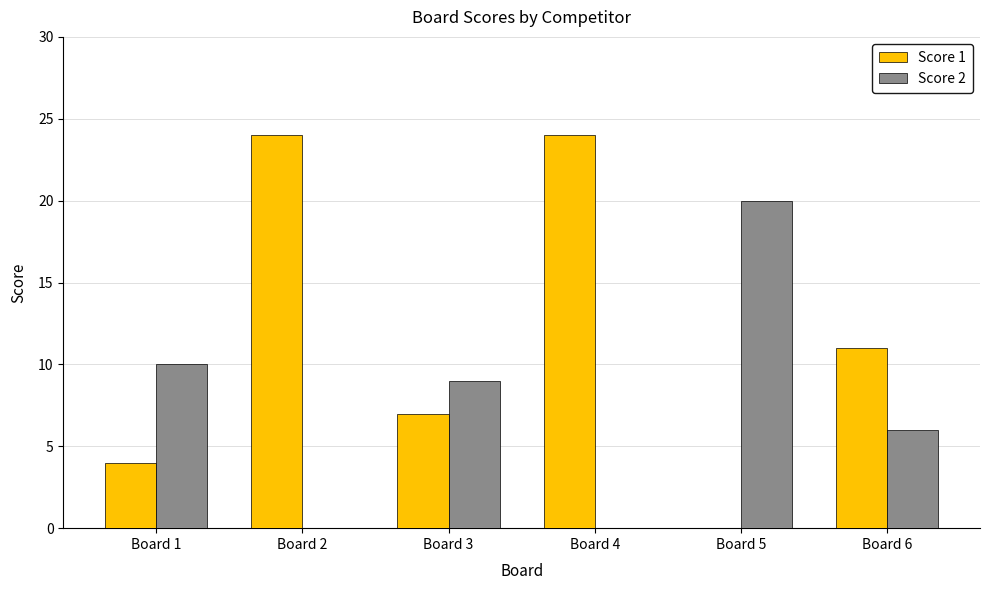

How many positive values does the Score 1 series have?

5